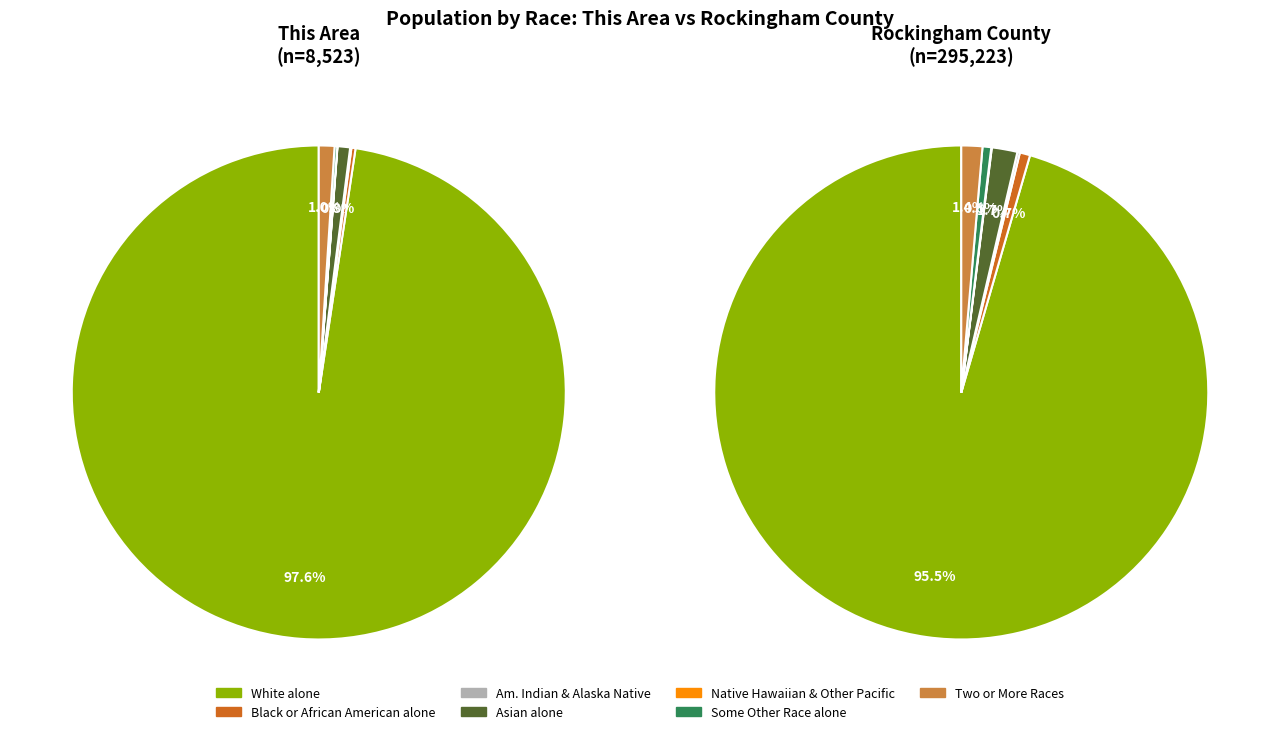

To the nearest percent, what is the combined percentage of Two or More Races and Some Other Race alone?

1%